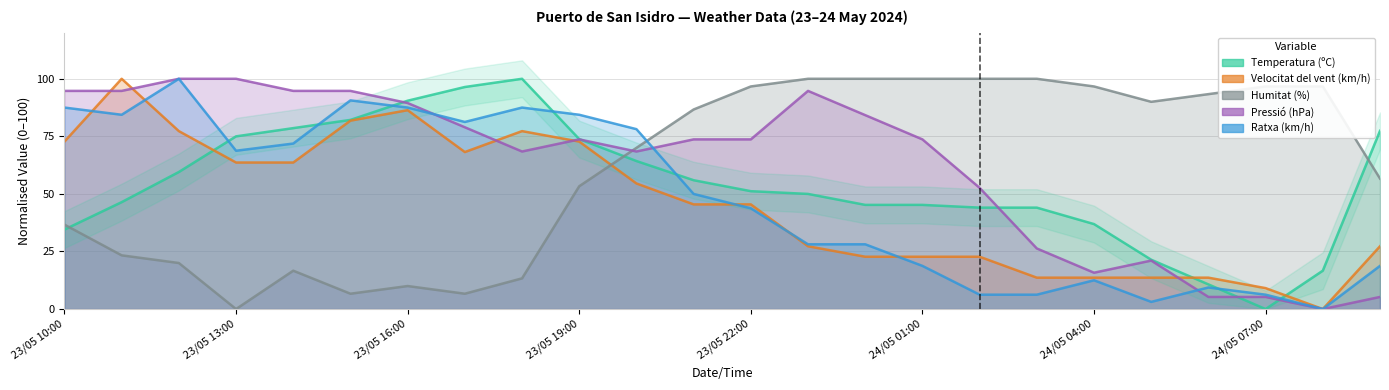

What is the greatest value displayed?

100.0